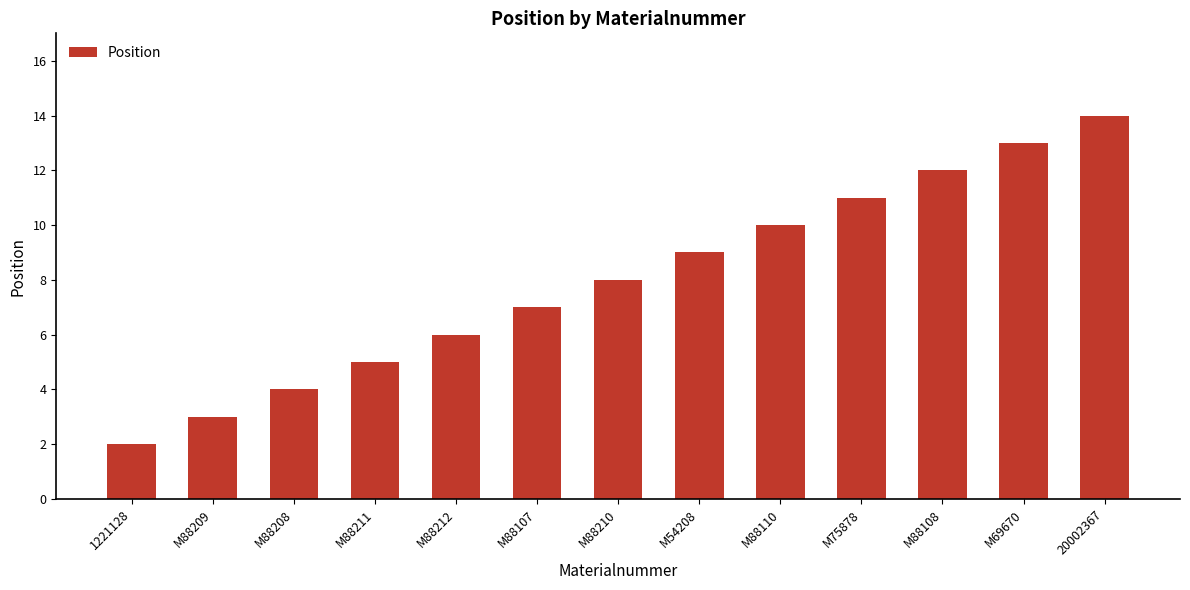

What is the difference between the values at M88110 and M88108?

2